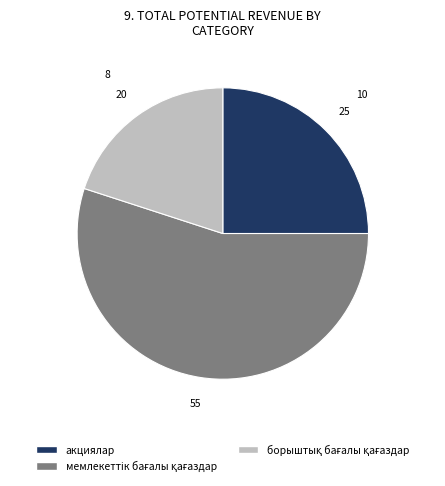

Is there a majority slice in this chart?

Yes